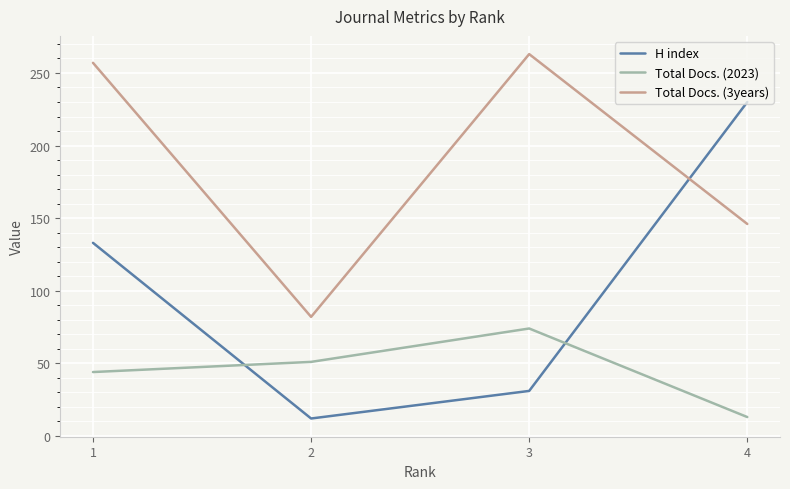

List the series in order of their overall mean, highest first.

Total Docs. (3years), H index, Total Docs. (2023)